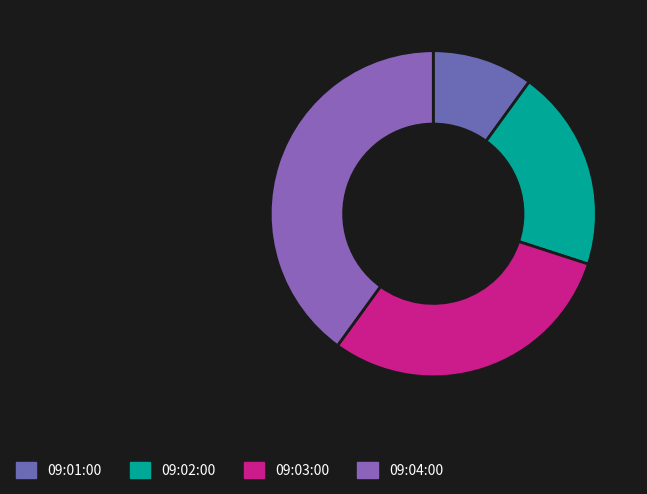

The 09:01:00 slice represents 10% of the pie. True or false?

True